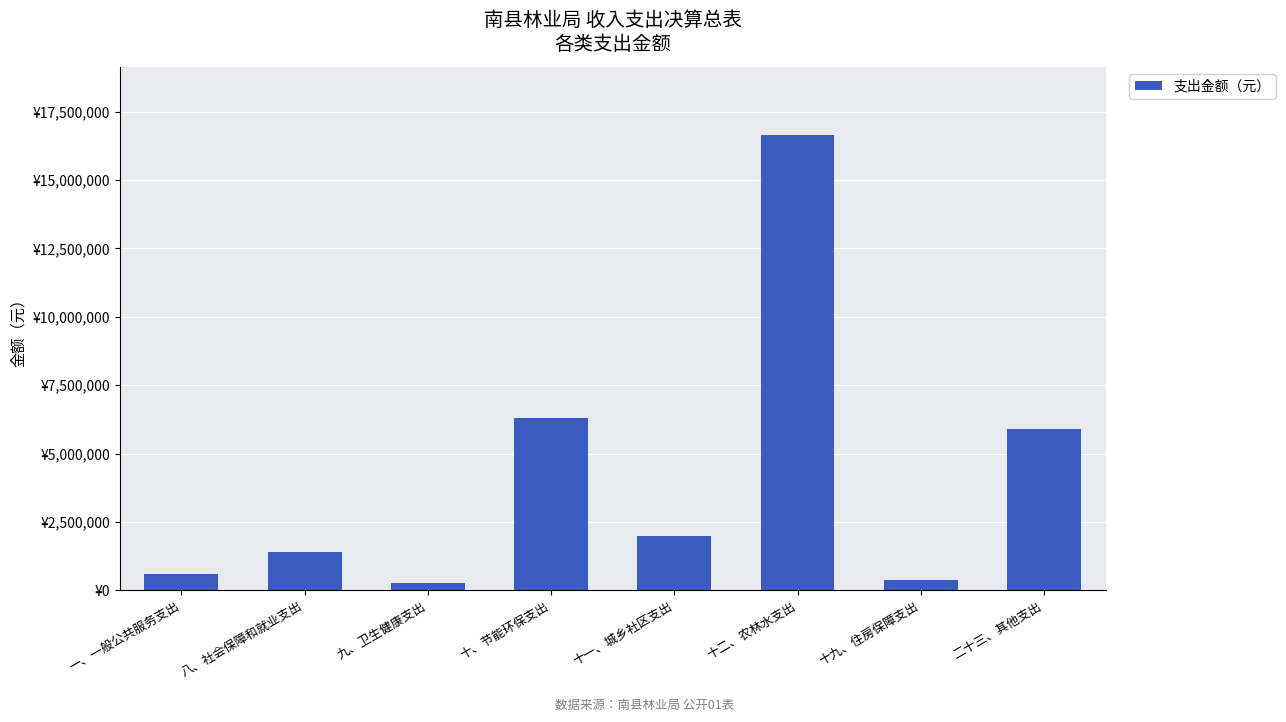

Are the bars horizontal?

No